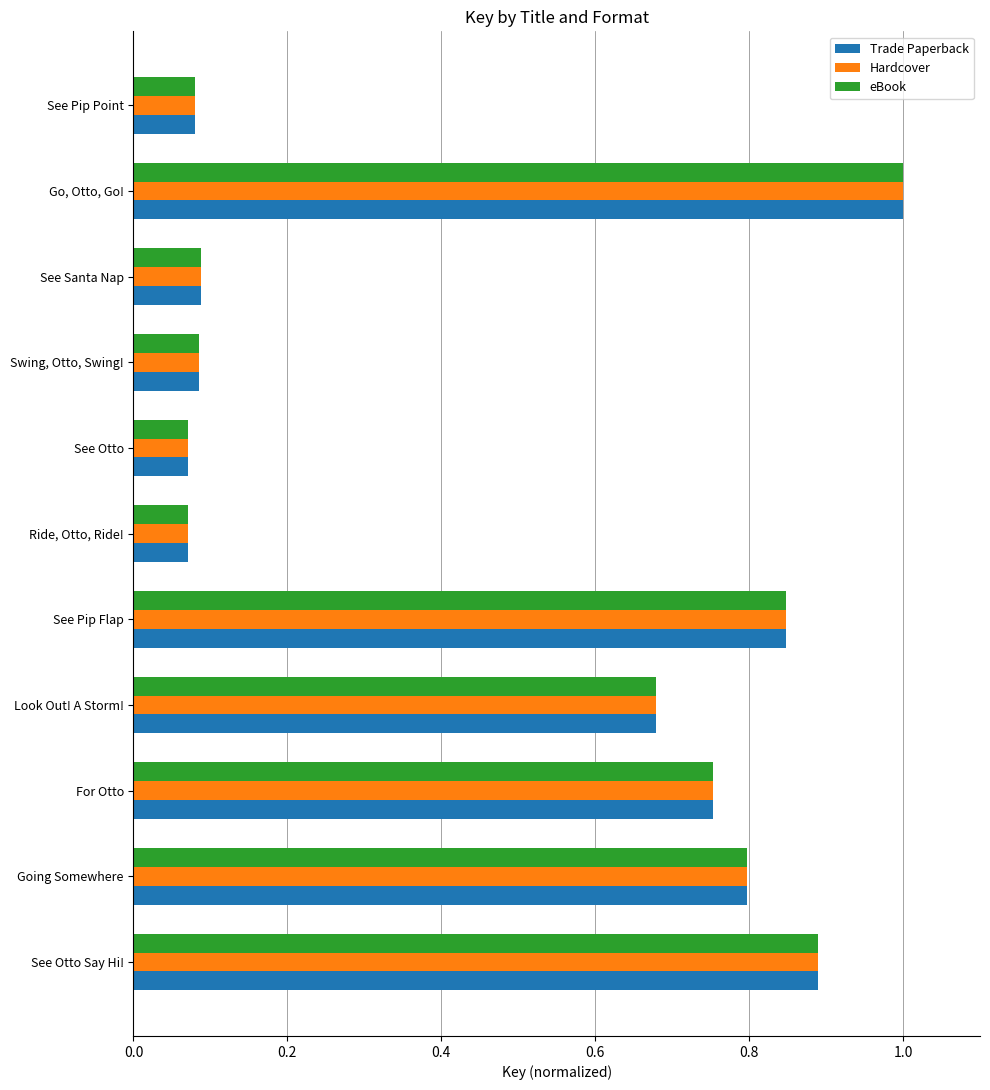

What is the total value across all series at See Santa Nap?

0.3